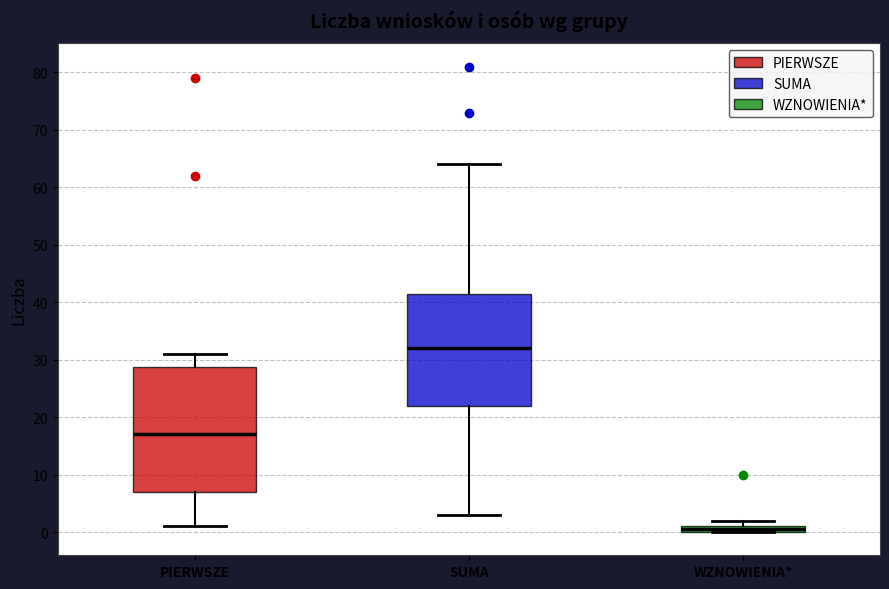

Which box is the tallest, from its lower edge to its upper edge?

PIERWSZE